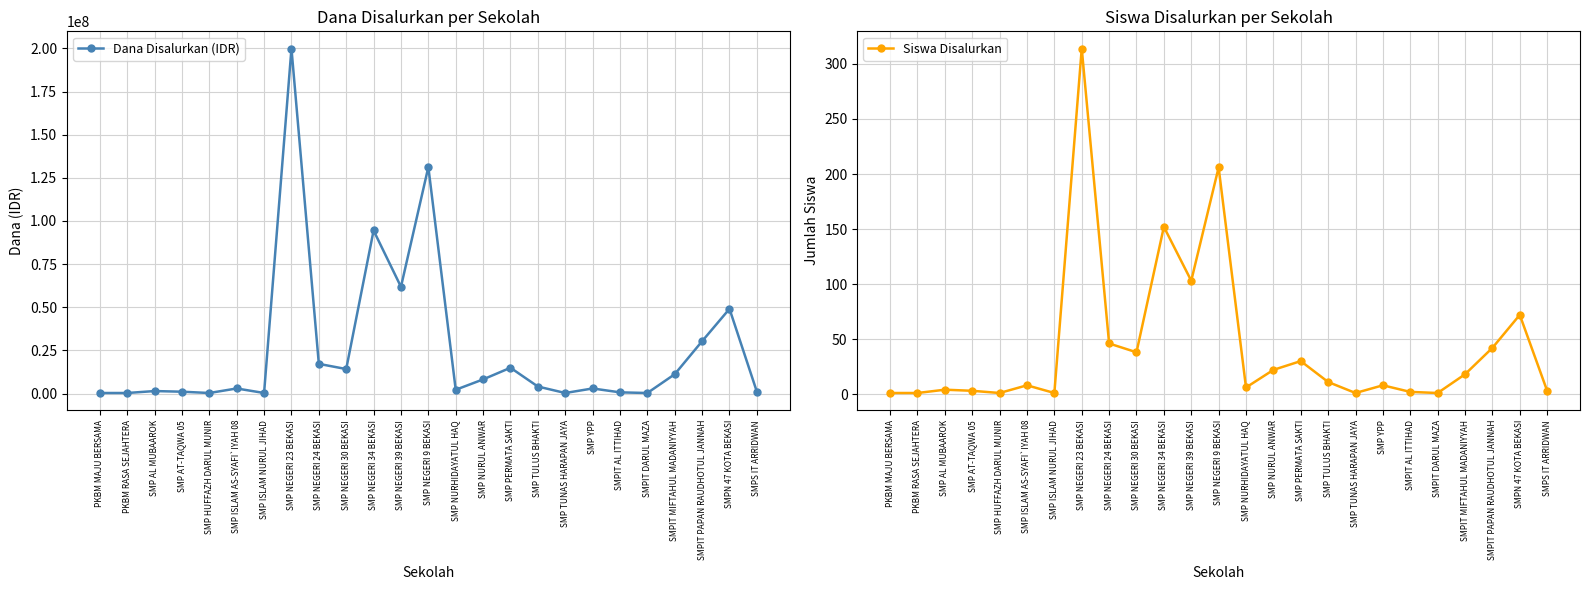

At how many categories does at least one series exceed 139912772?

1